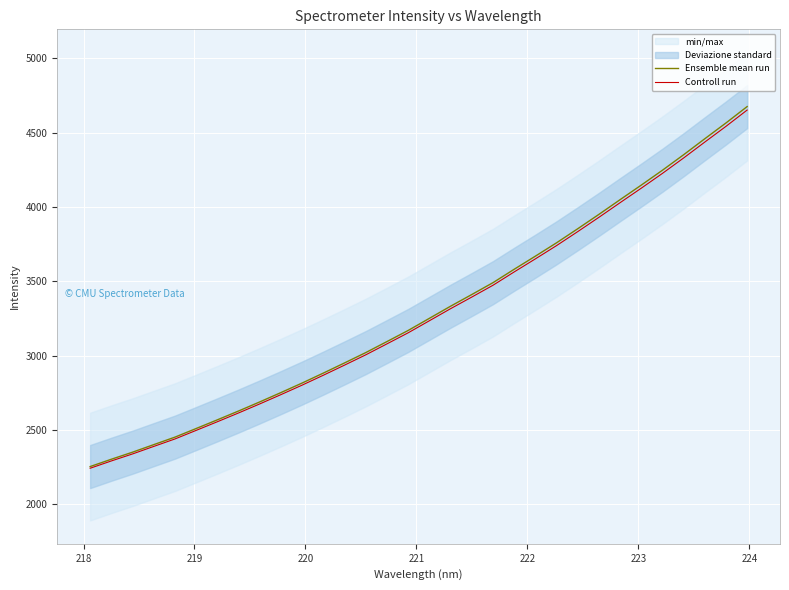

How many lines are shown in the chart?

2